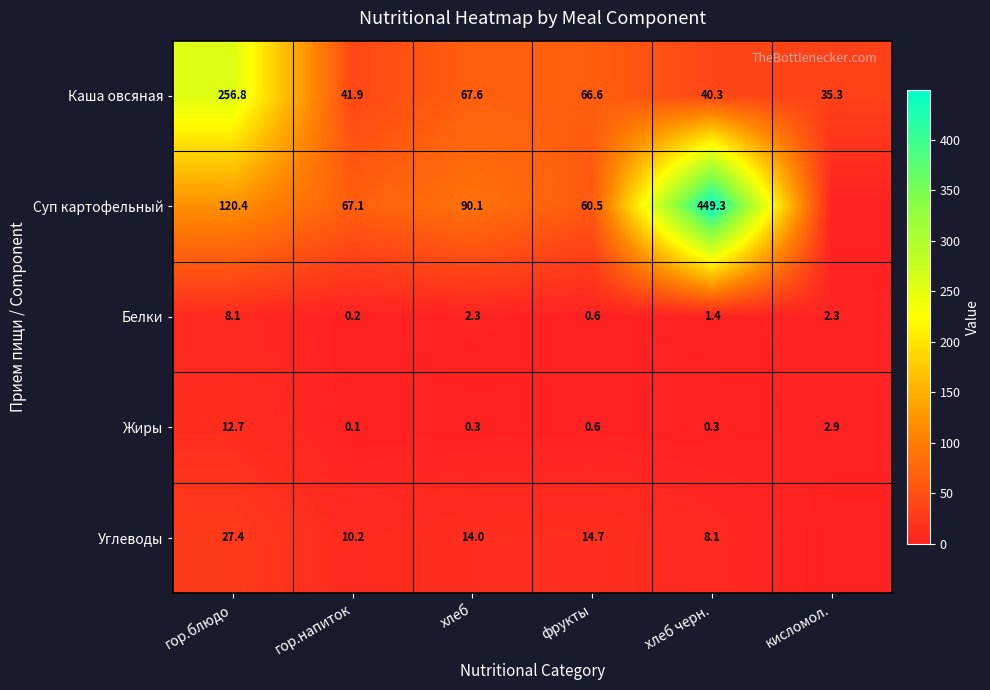

Rank the categories by Каша овсяная value from highest to lowest.

гор.блюдо, хлеб, фрукты, гор.напиток, хлеб черн., кисломол.